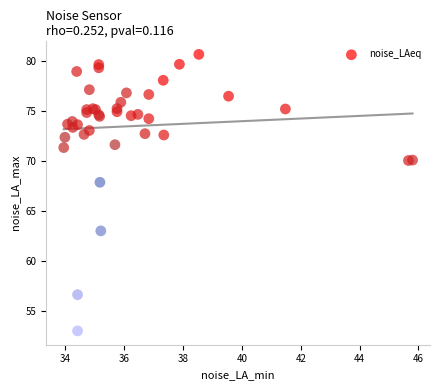

What Y value in the scatter plot is closest to 66?

67.9